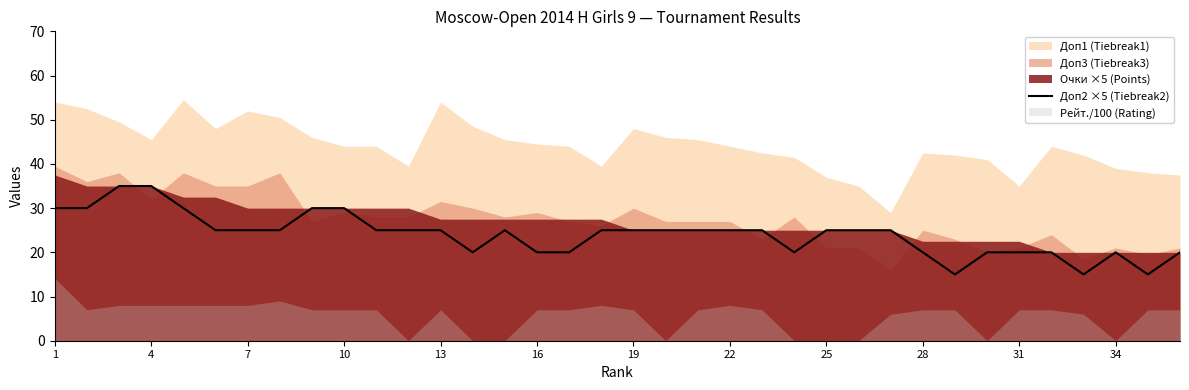

What is the maximum value for Доп2 ×5 (Tiebreak2)?

35